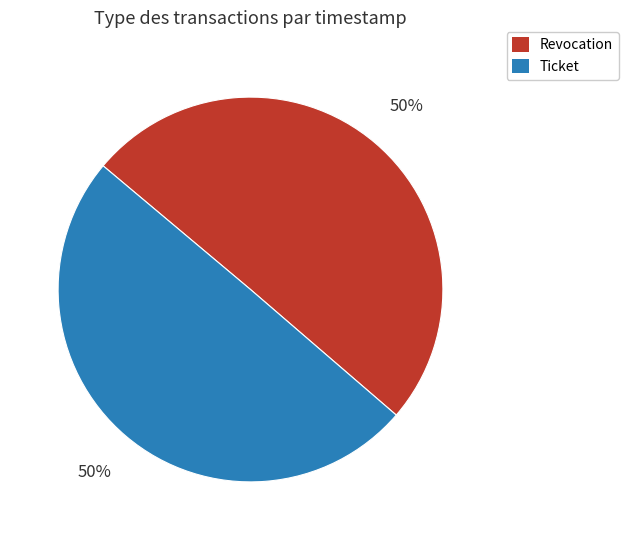

To the nearest percent, what is the average slice percentage?

50%